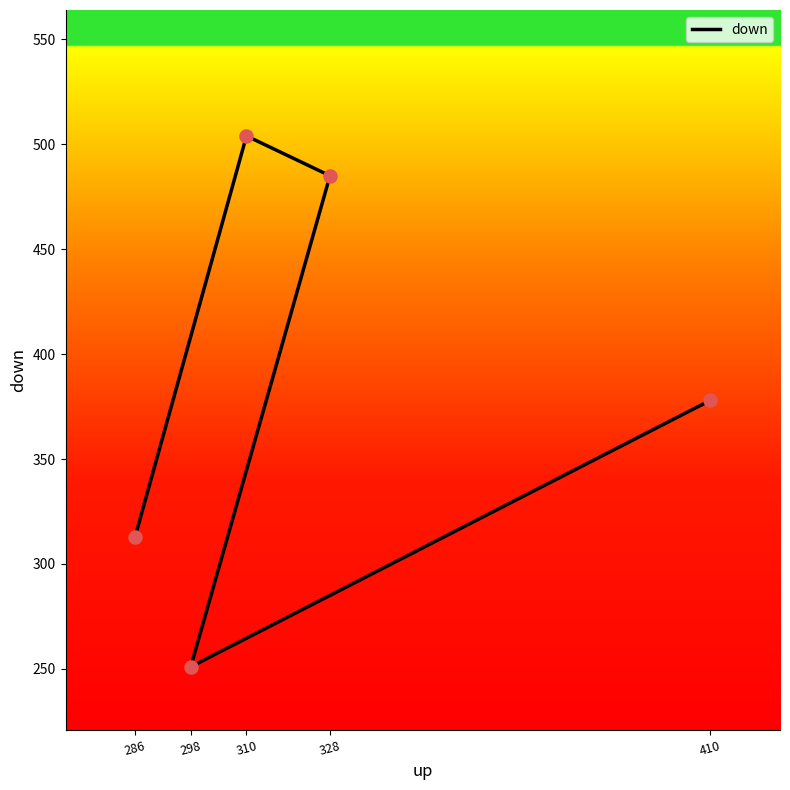

Which has a higher value, 310 or 286?

310